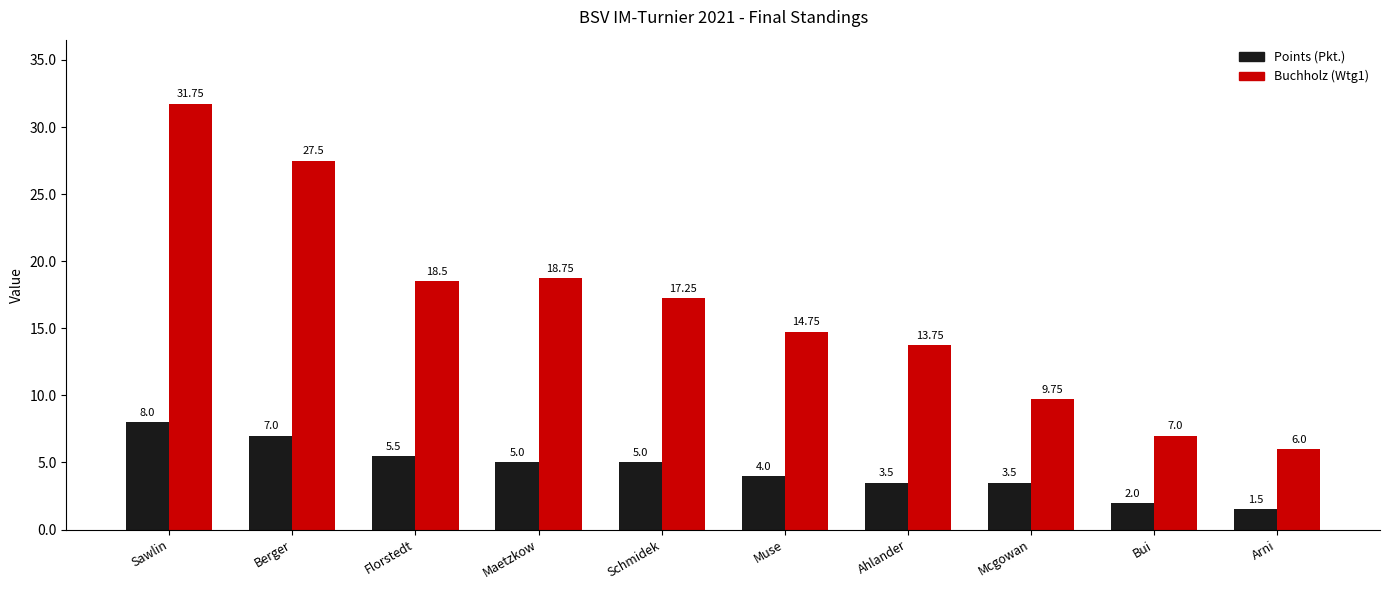

Which series has the largest total across all categories?

Buchholz (Wtg1)